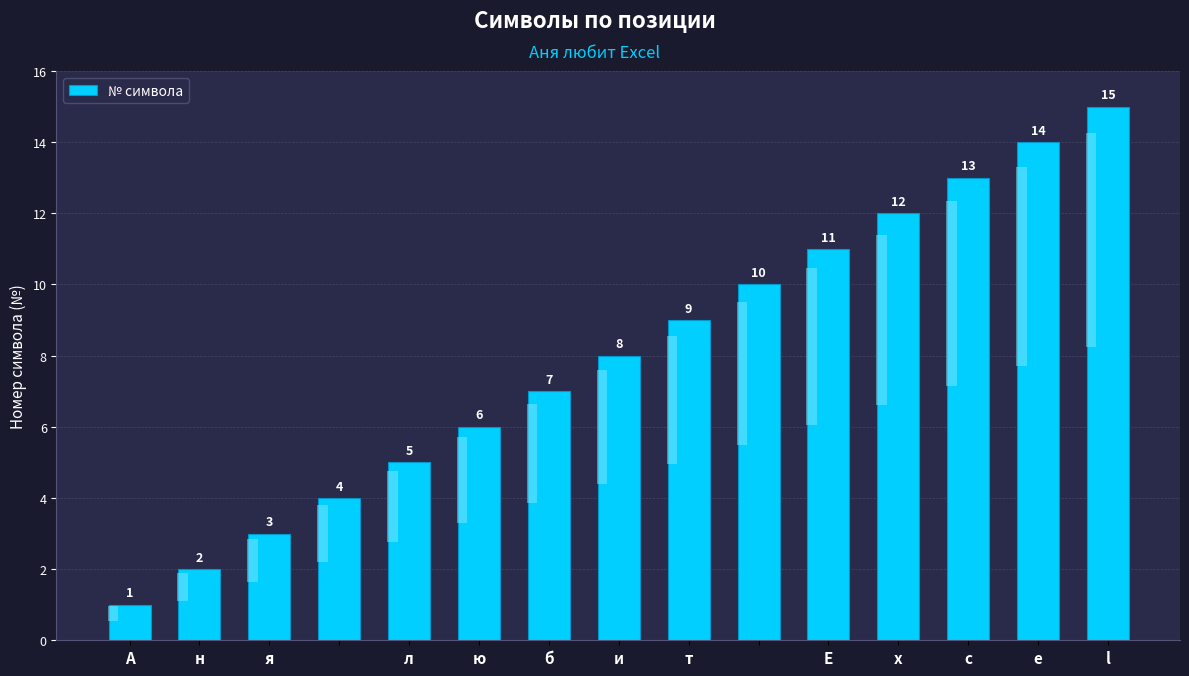

Count the number of values greater than 8.

7